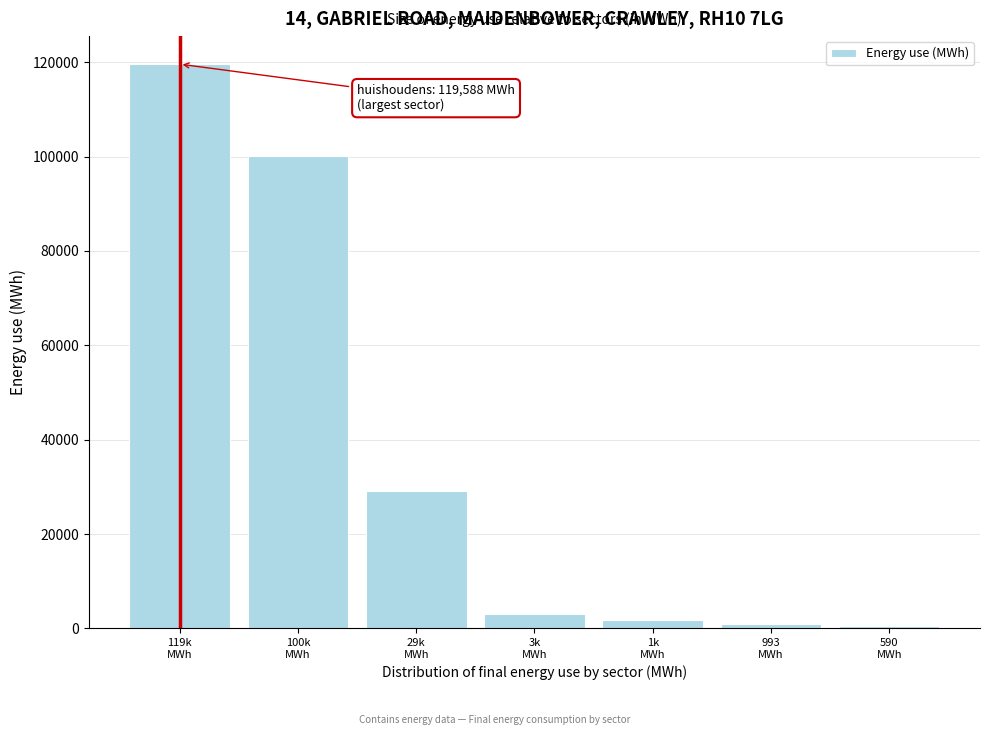

What is the greatest value displayed?

119587.6